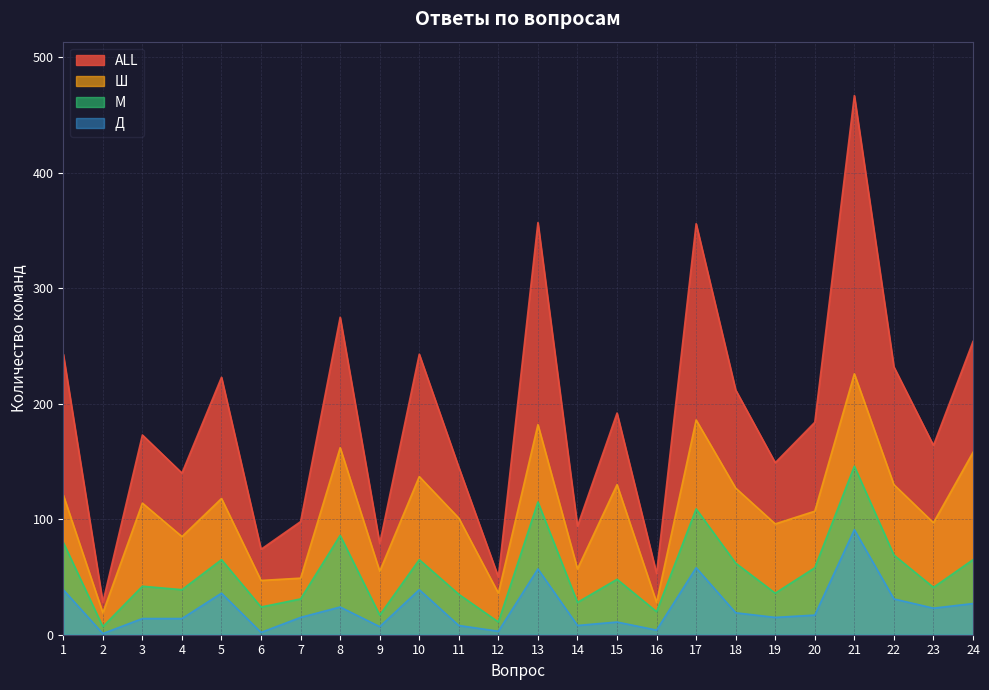

True or false: Ш and М cross at least once.

False